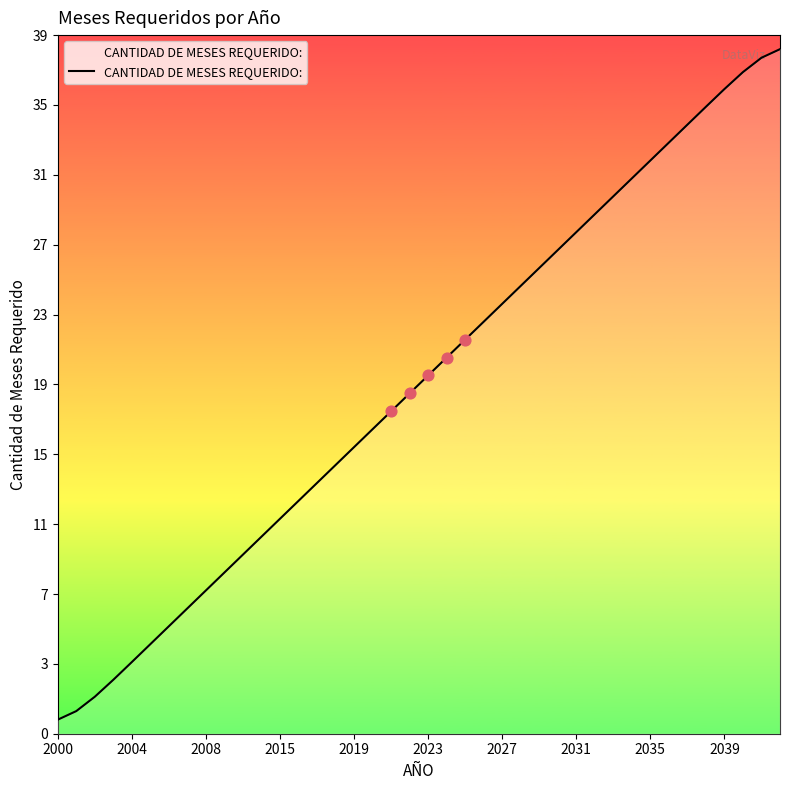

What is the ratio of the value at 10 to the value at 13?

0.8